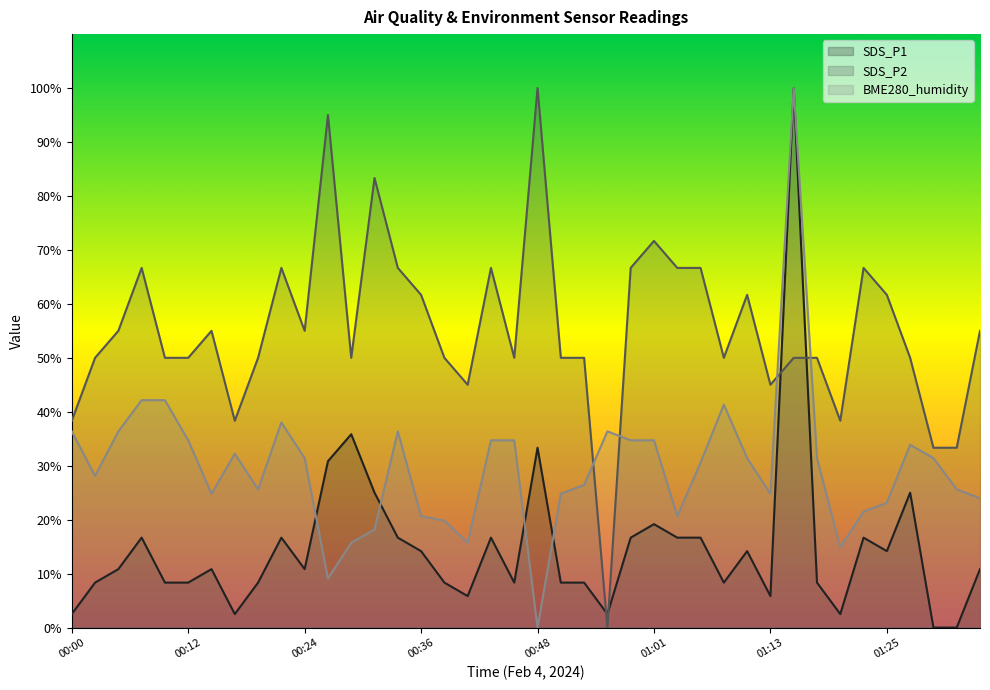

How many lines are shown in the chart?

3